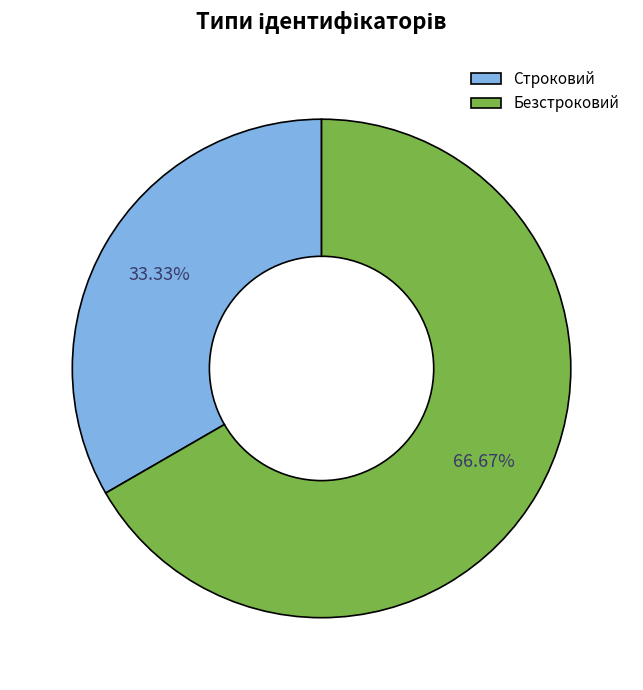

To the nearest percent, what is the average slice percentage?

50%